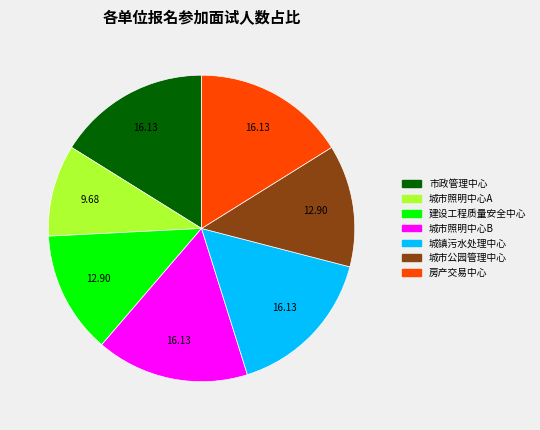

Does any single category account for the majority?

No